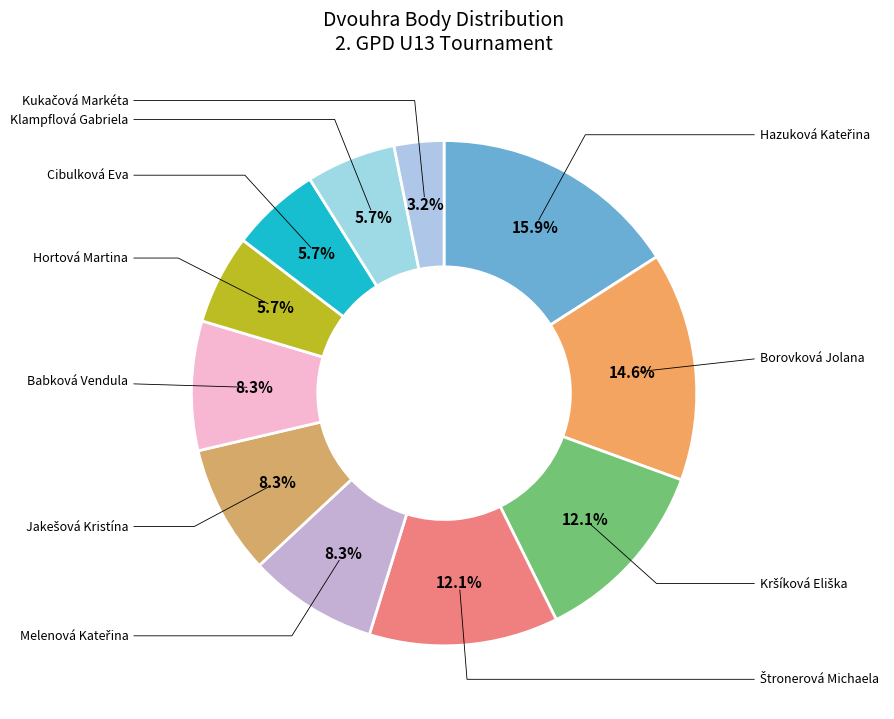

Does any single category account for the majority?

No